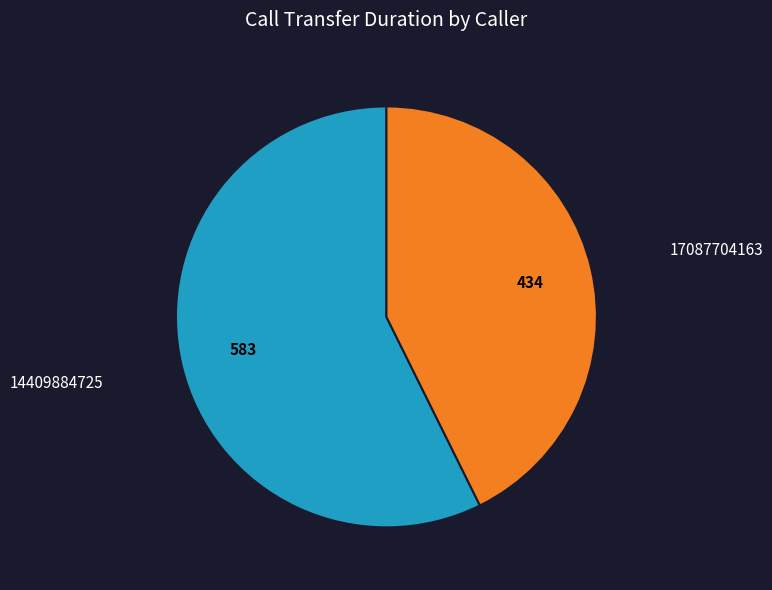

Does any single category account for the majority?

Yes